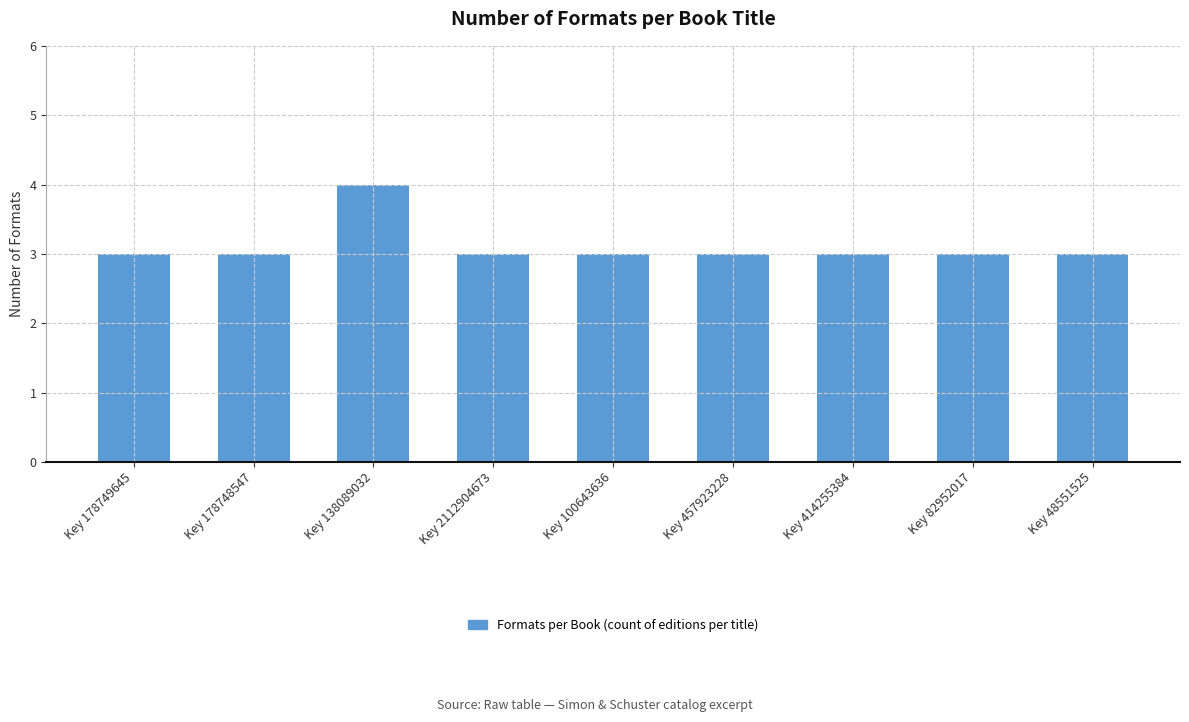

Reading left to right, what are all the values shown in this chart?

3	3	4	3	3	3	3	3	3